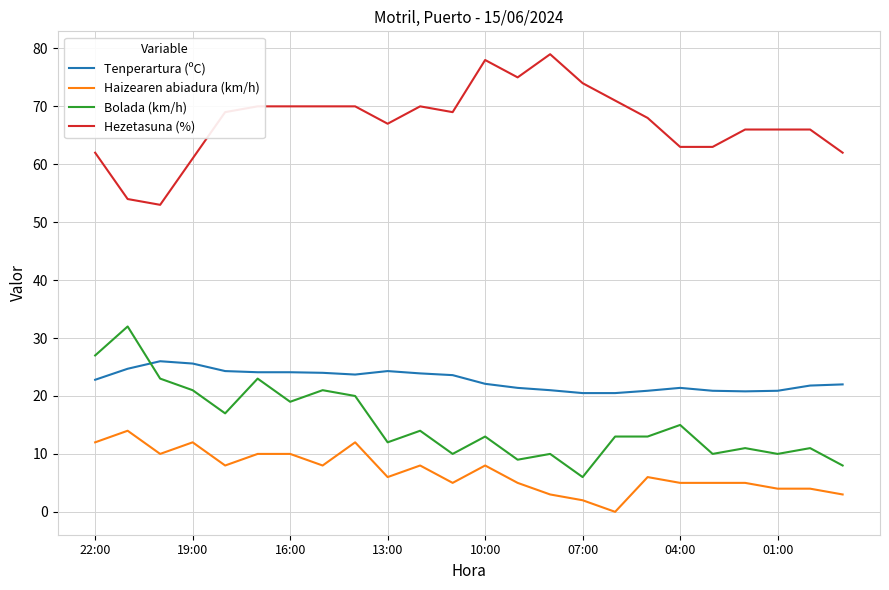

Rank the series by their maximum value, from highest to lowest.

Hezetasuna (%), Bolada (km/h), Tenperartura (ºC), Haizearen abiadura (km/h)